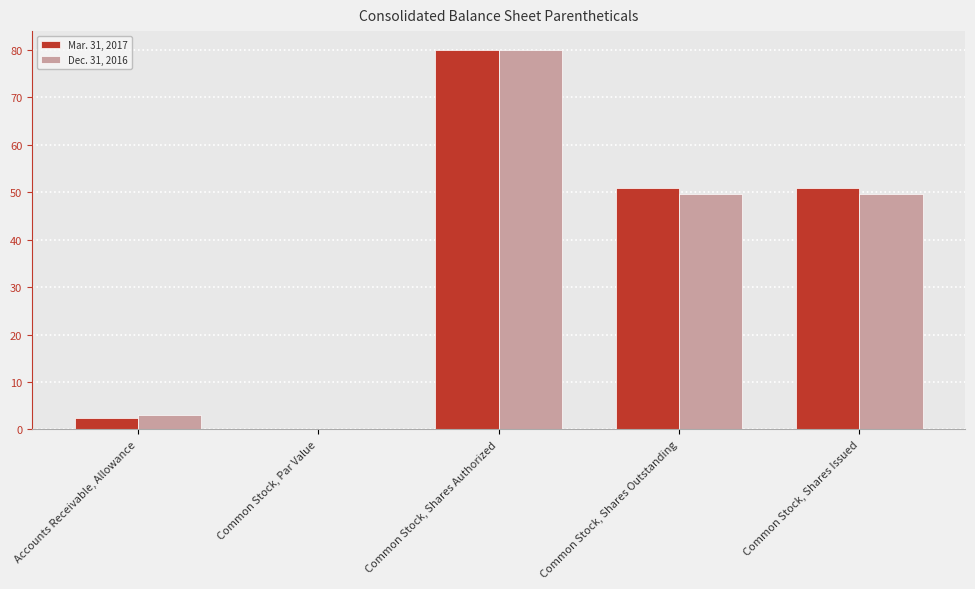

How many positive values does the Mar. 31, 2017 series have?

4